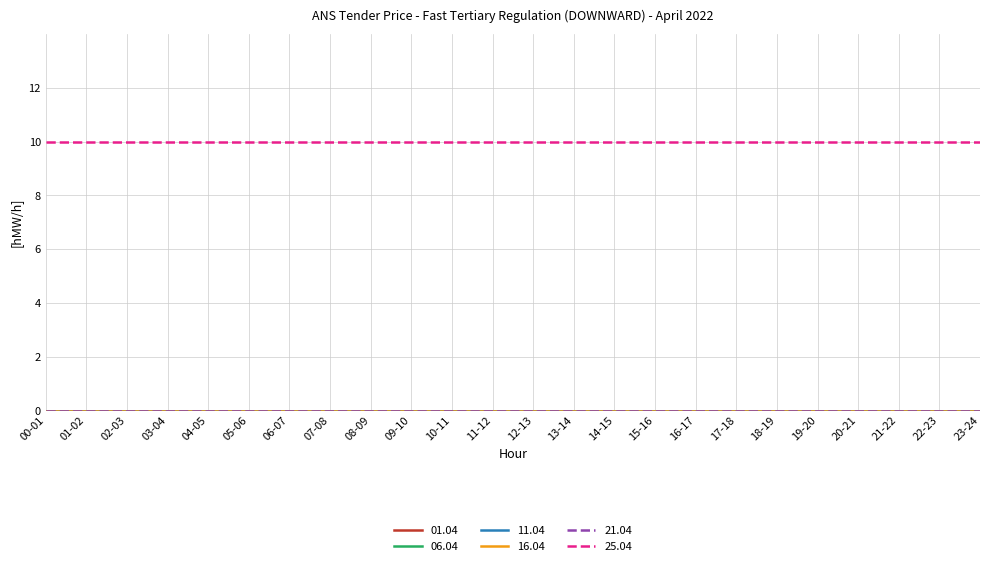

Does the chart display data point markers on the line(s)?

No